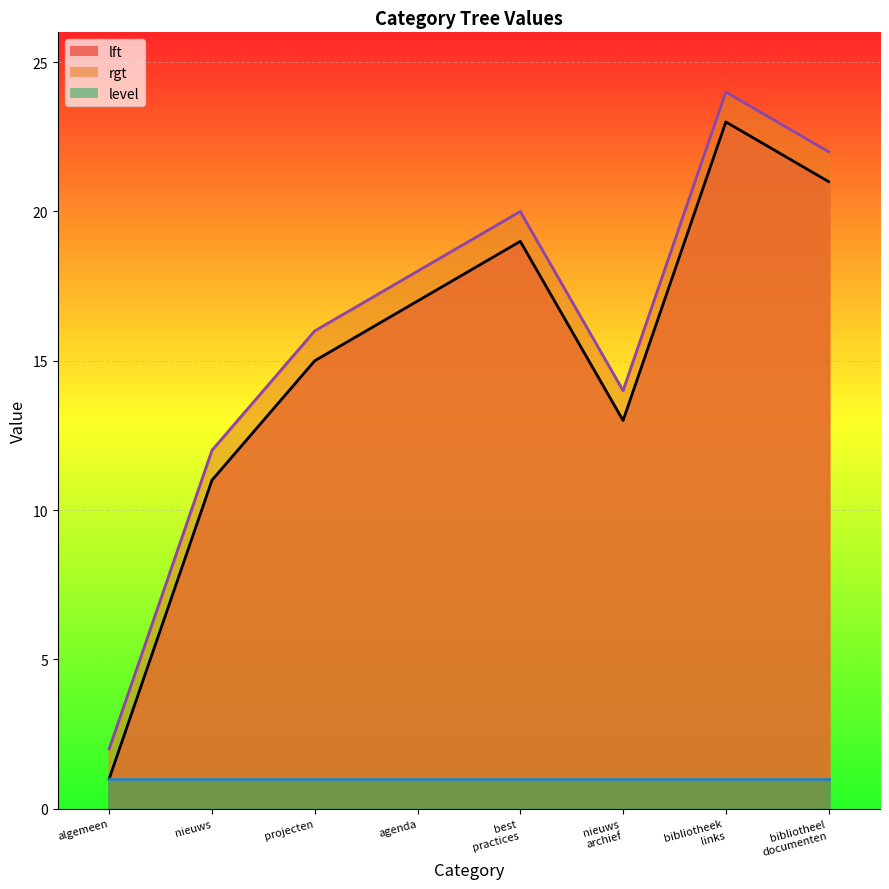

At which category does the chart reach its peak across all series?

bibliotheek links